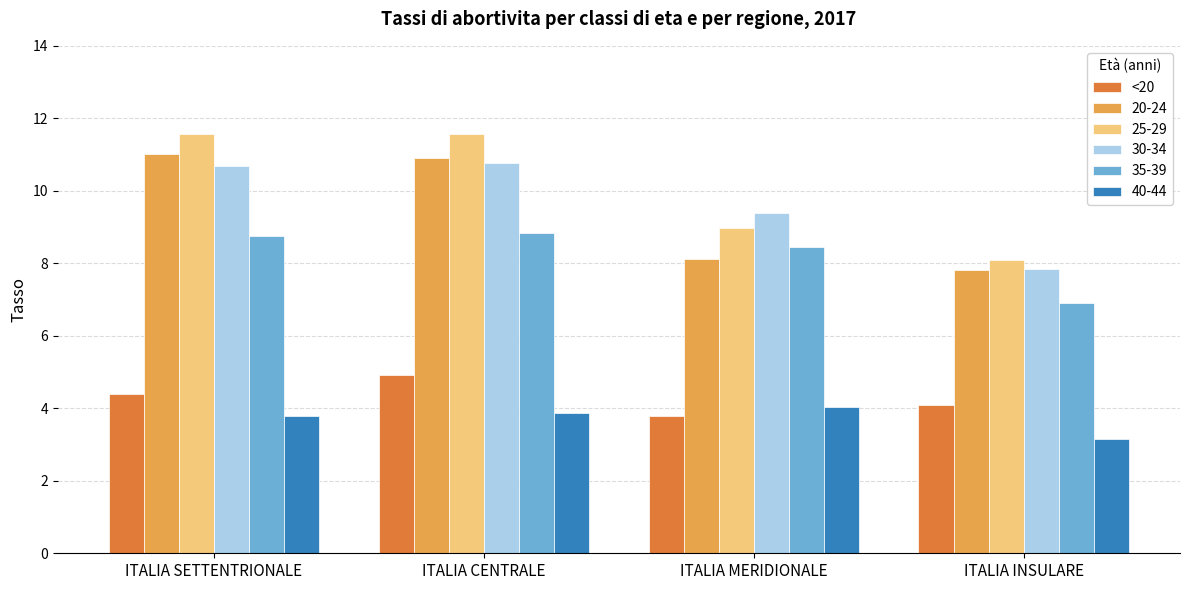

What is the lowest value of the 20-24 series?

7.8